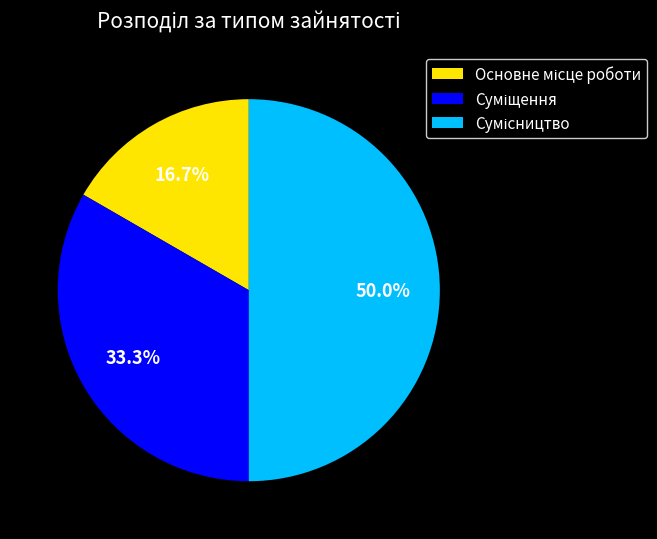

To the nearest percent, what is the combined percentage of Суміщення and Основне місце роботи?

50%